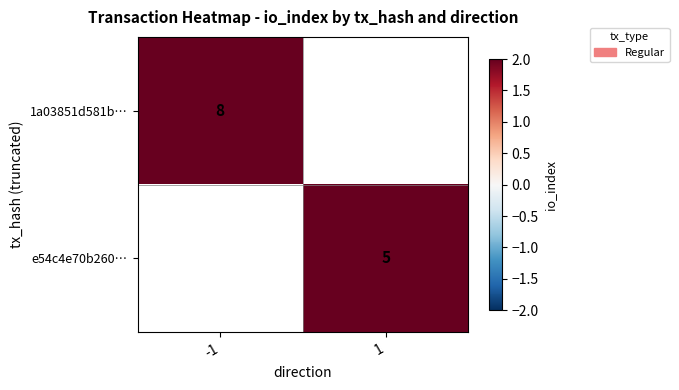

True or false: e54c4e70b260… has a value of 5 at 1.

True